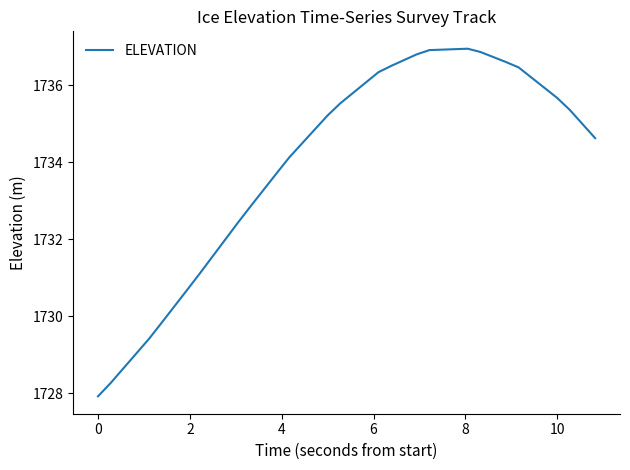

What is the difference between the maximum and minimum values?

9.0